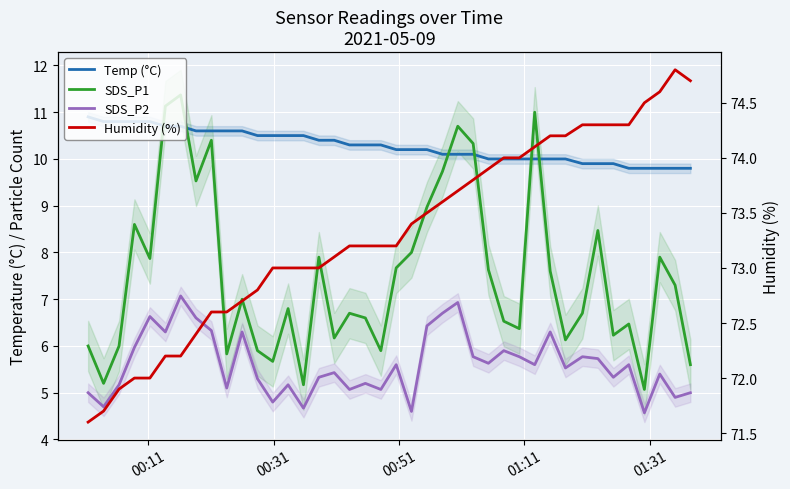

Reading left to right, list all the values displayed in this chart.

Temp (°C): 10.9	10.8	10.8	10.8	10.8	10.7	10.7	10.6	10.6	10.6	10.6	10.5	10.5	10.5	10.5	10.4	10.4	10.3	10.3	10.3	10.2	10.2	10.2	10.1	10.1	10.1	10.0	10.0	10.0	10.0	10.0	10.0	9.9	9.9	9.9	9.8	9.8	9.8	9.8	9.8
SDS_P1: 6.0	5.2	6.0	8.6	7.9	11.1	11.4	9.5	10.4	5.8	7.0	5.9	5.7	6.8	5.2	7.9	6.2	6.7	6.6	5.9	7.7	8.0	9.0	9.7	10.7	10.3	7.6	6.5	6.4	11.0	7.6	6.1	6.7	8.5	6.2	6.5	5.1	7.9	7.3	5.6
SDS_P2: 5.0	4.7	5.2	6.0	6.6	6.3	7.1	6.6	6.3	5.1	6.3	5.3	4.8	5.2	4.7	5.3	5.4	5.1	5.2	5.1	5.6	4.6	6.4	6.7	6.9	5.8	5.6	5.9	5.8	5.6	6.3	5.5	5.8	5.7	5.3	5.6	4.6	5.4	4.9	5.0
Humidity (%): 71.6	71.7	71.9	72.0	72.0	72.2	72.2	72.4	72.6	72.6	72.7	72.8	73.0	73.0	73.0	73.0	73.1	73.2	73.2	73.2	73.2	73.4	73.5	73.6	73.7	73.8	73.9	74.0	74.0	74.1	74.2	74.2	74.3	74.3	74.3	74.3	74.5	74.6	74.8	74.7